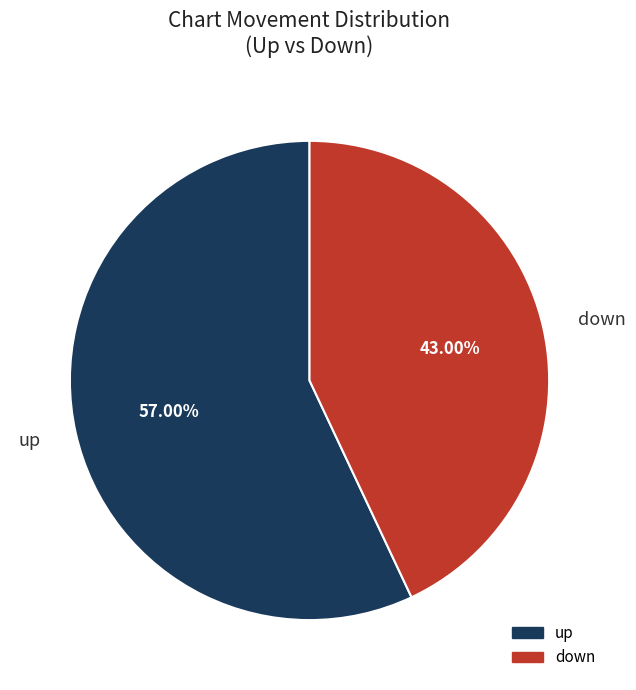

To the nearest percent, what percentage of the pie is up?

57%